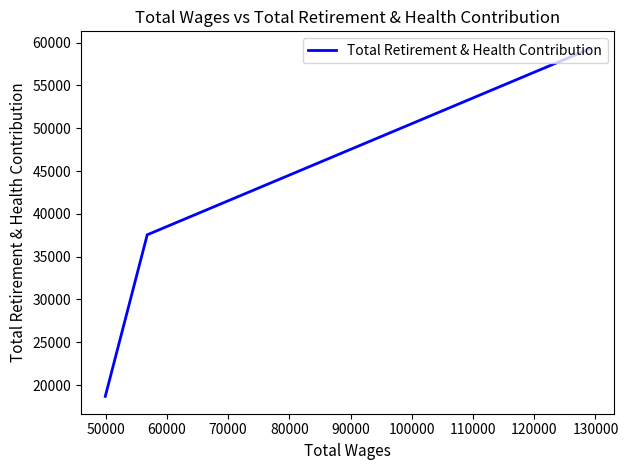

Count the number of categories in the chart.

3